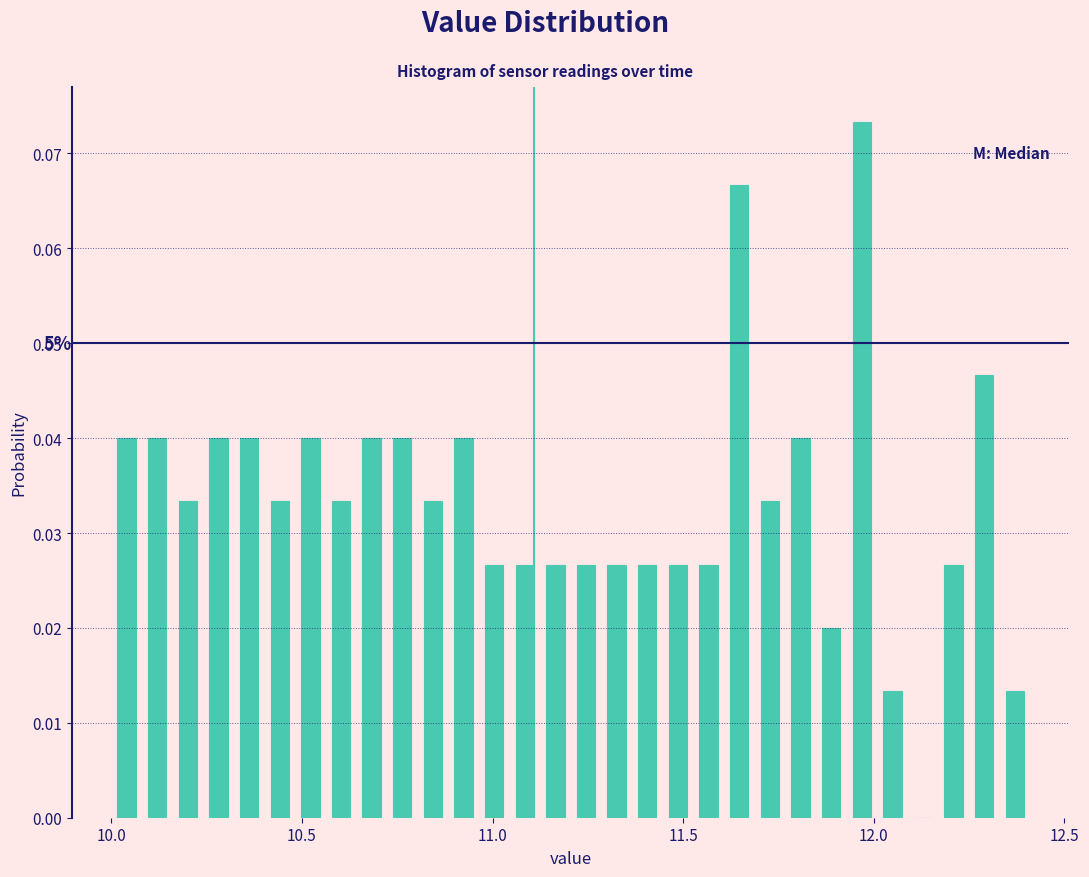

Around what value on the x-axis is the tallest bar? Give the approximate position of its centre, as read against the axis.

11.95